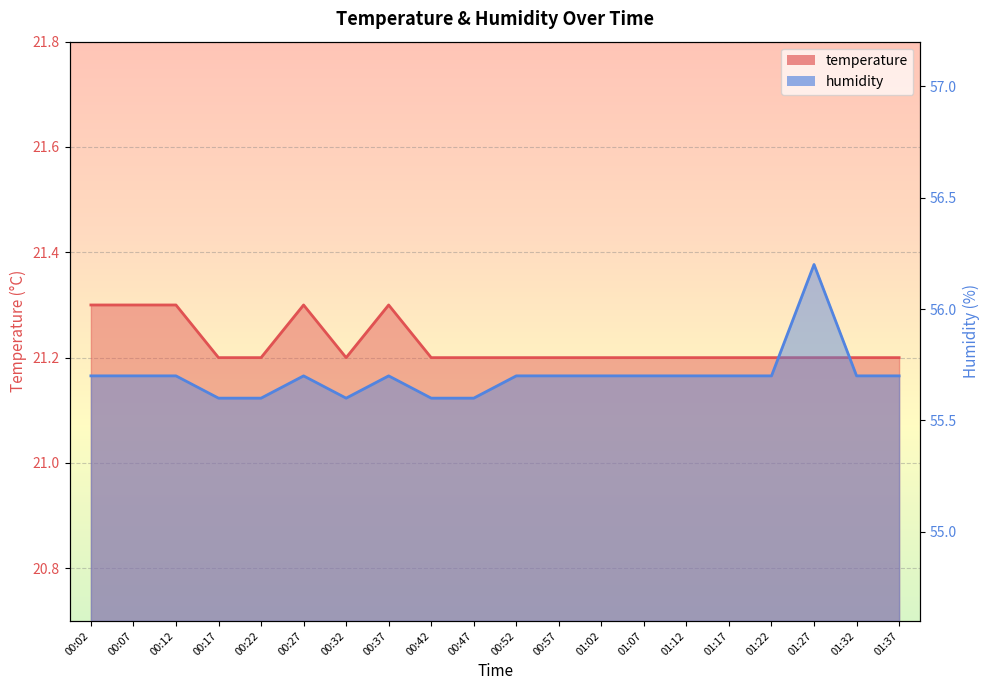

Reading right to left, what are all the values shown in this chart?

temperature: 01:37=21.2	01:32=21.2	01:27=21.2	01:22=21.2	01:17=21.2	01:12=21.2	01:07=21.2	01:02=21.2	00:57=21.2	00:52=21.2	00:47=21.2	00:42=21.2	00:37=21.3	00:32=21.2	00:27=21.3	00:22=21.2	00:17=21.2	00:12=21.3	00:07=21.3	00:02=21.3
humidity: 01:37=55.7	01:32=55.7	01:27=56.2	01:22=55.7	01:17=55.7	01:12=55.7	01:07=55.7	01:02=55.7	00:57=55.7	00:52=55.7	00:47=55.6	00:42=55.6	00:37=55.7	00:32=55.6	00:27=55.7	00:22=55.6	00:17=55.6	00:12=55.7	00:07=55.7	00:02=55.7